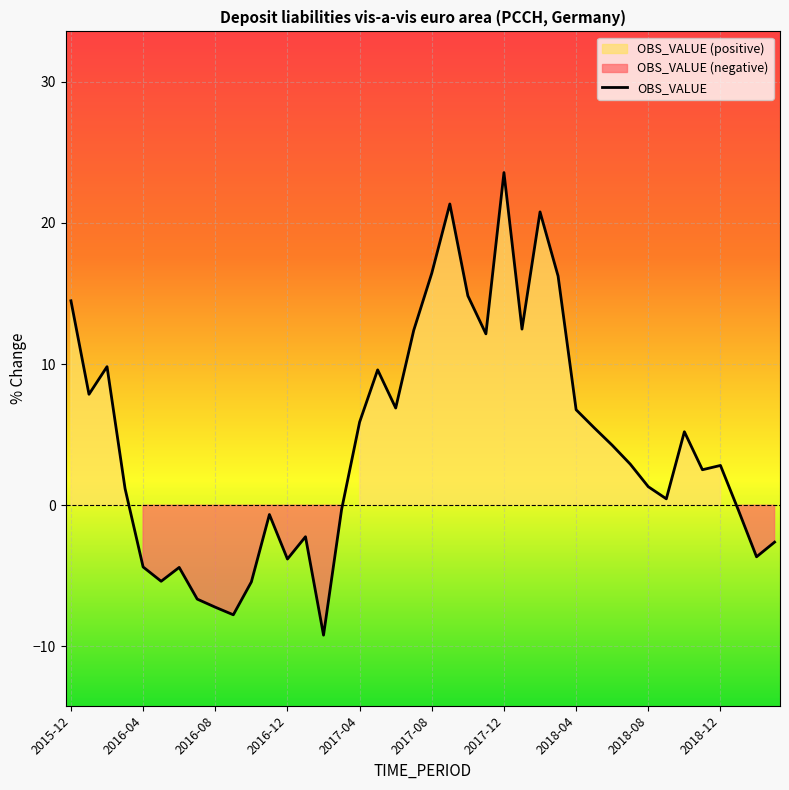

At which label is the value closest to 7?

2017-06